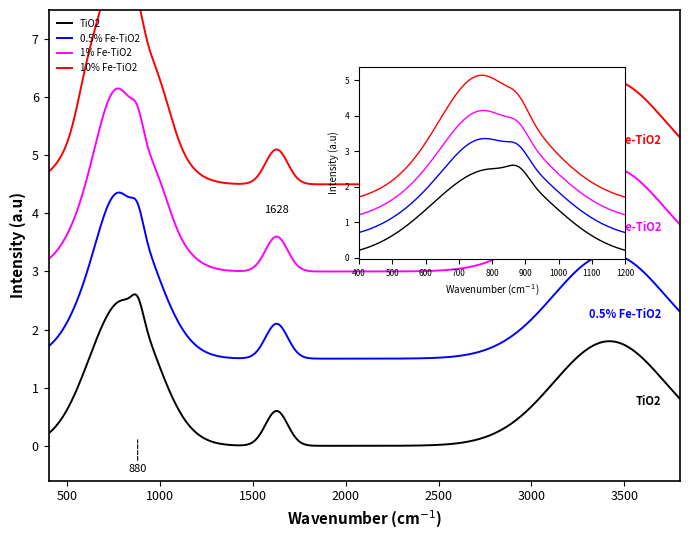

True or false: 1% Fe-TiO2 and 10% Fe-TiO2 cross at least once.

False